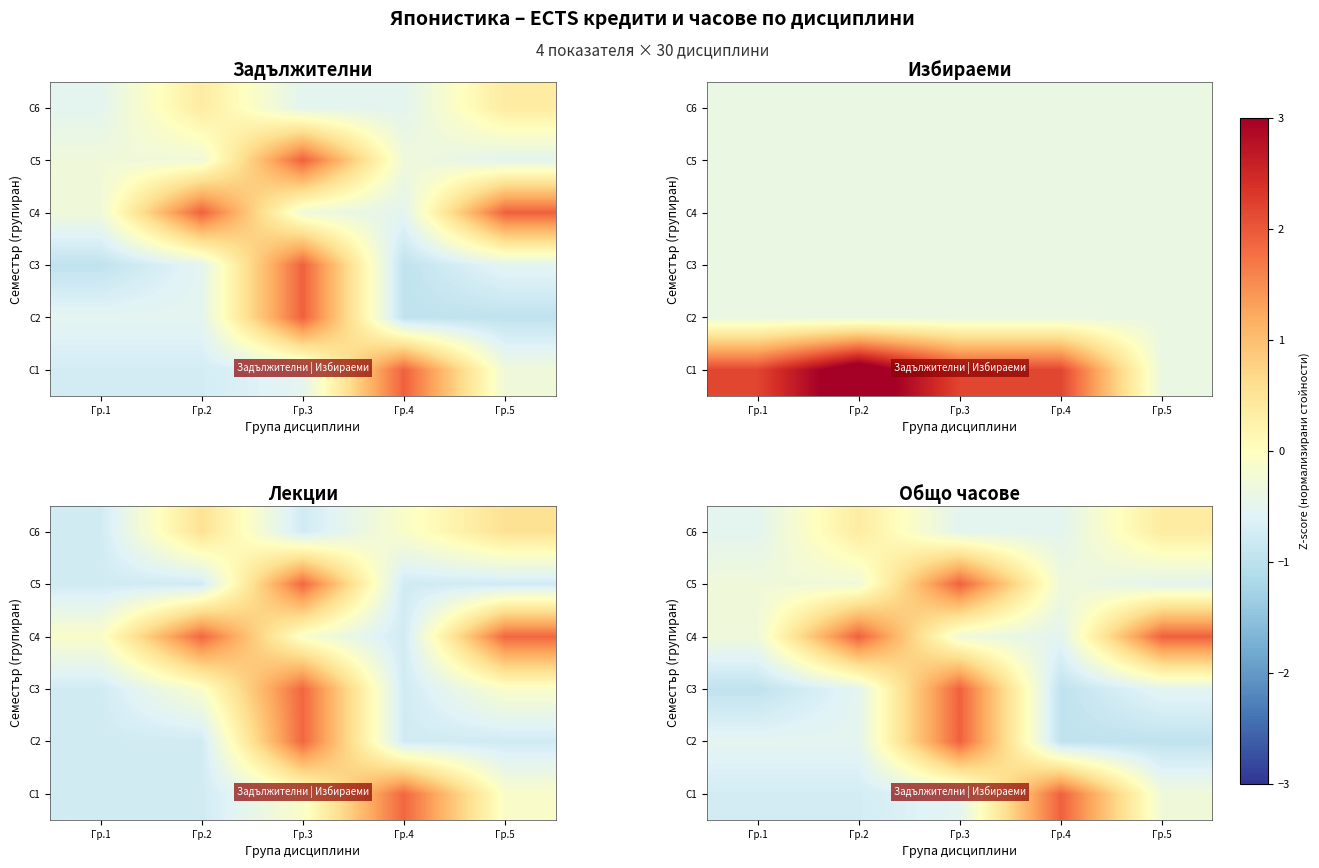

Which series changed the most between Гр.2 and Гр.5?

С2